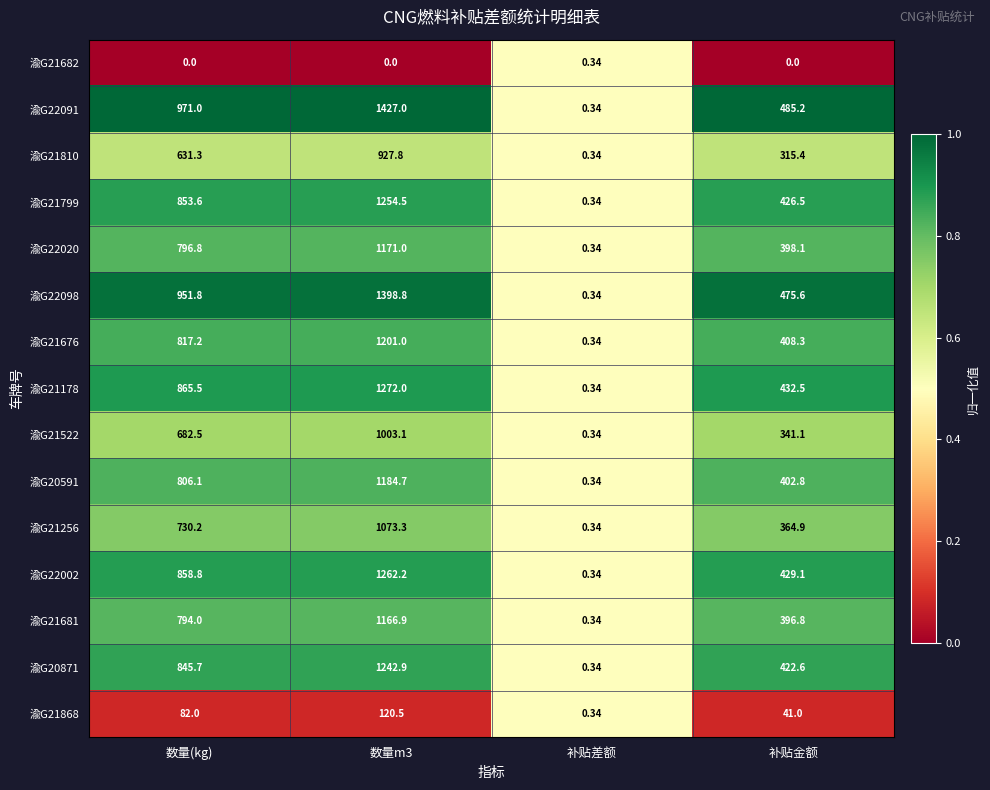

Where is 渝G22002 nearest to the value 631?

补贴金额